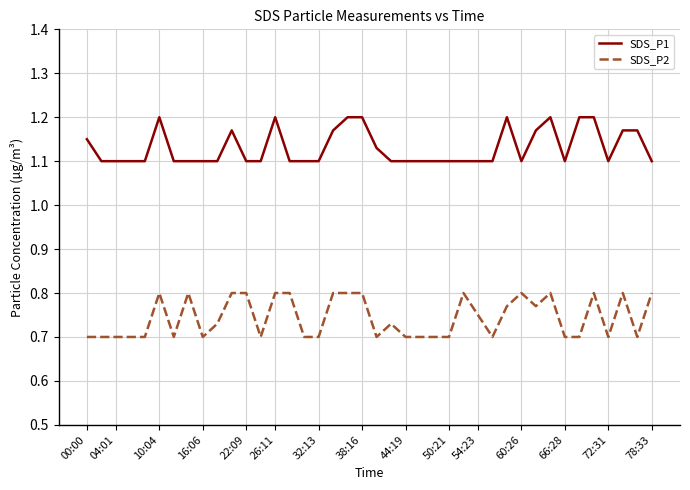

Which series has the widest spread of values?

SDS_P2